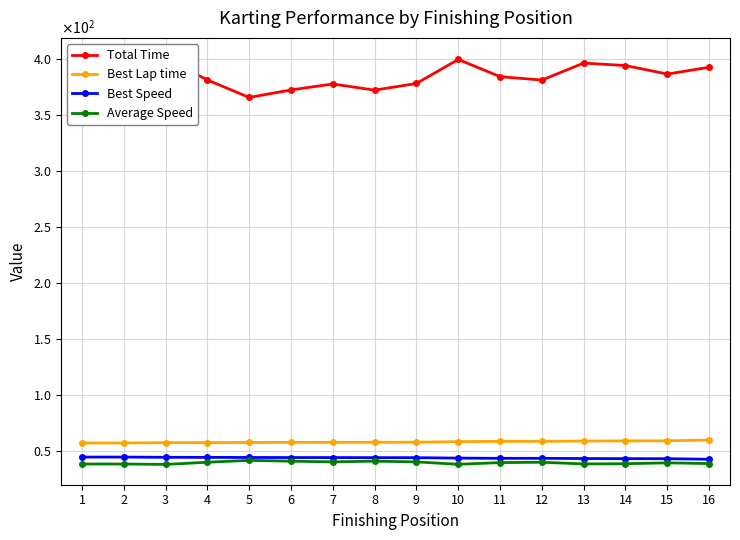

What is the highest value of the Total Time series?

400.6